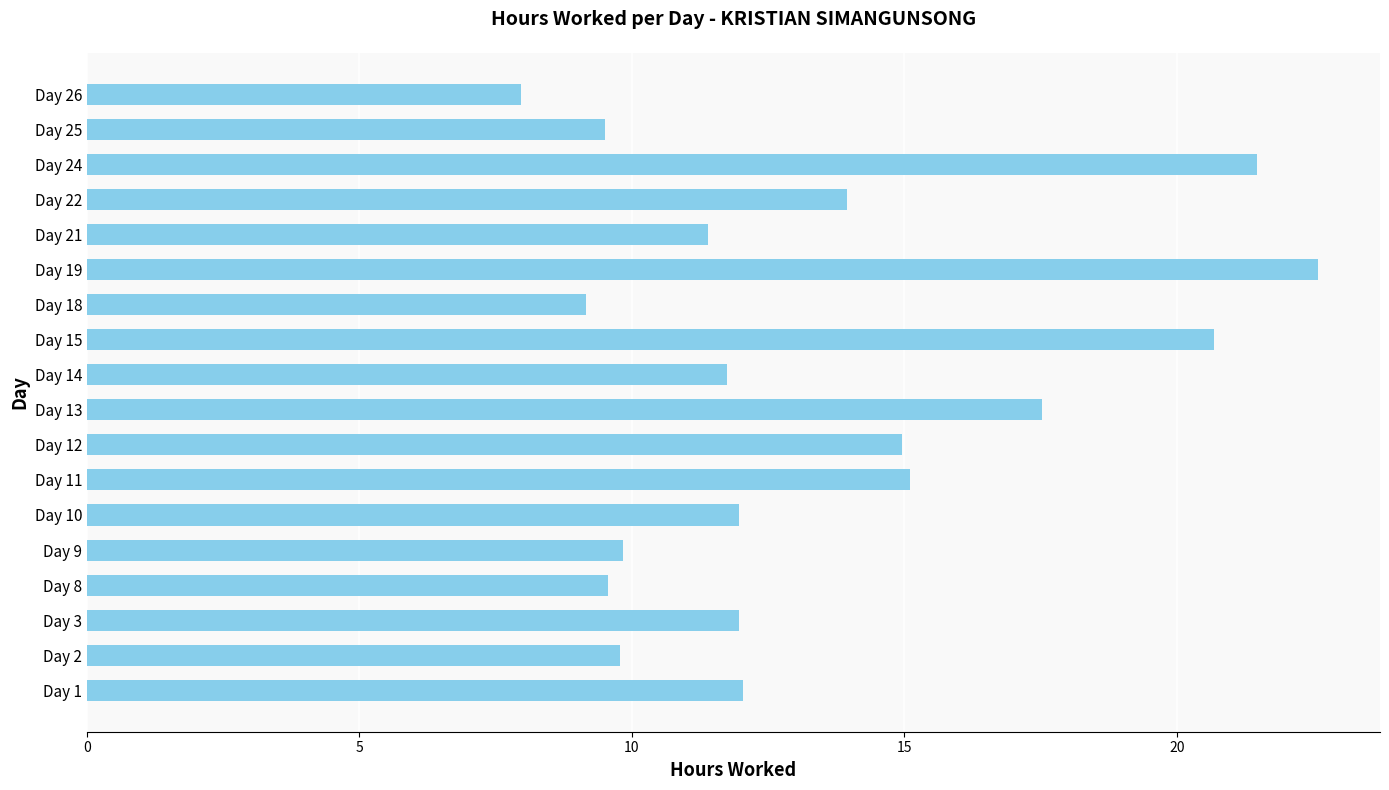

The value at Day 13 is 30.6. True or false?

False